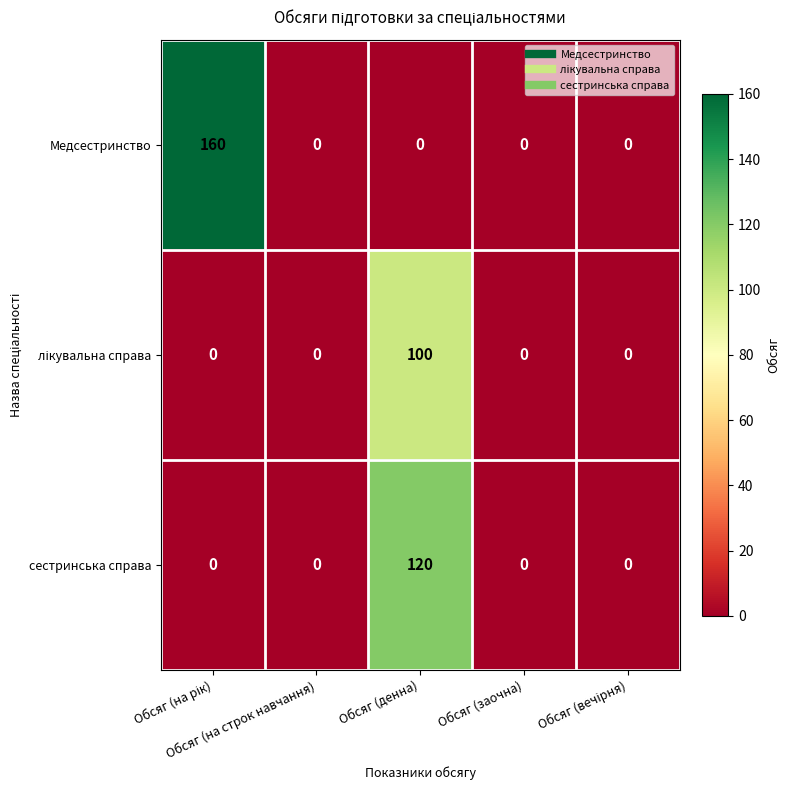

Which series has the largest total across all categories?

Медсестринство